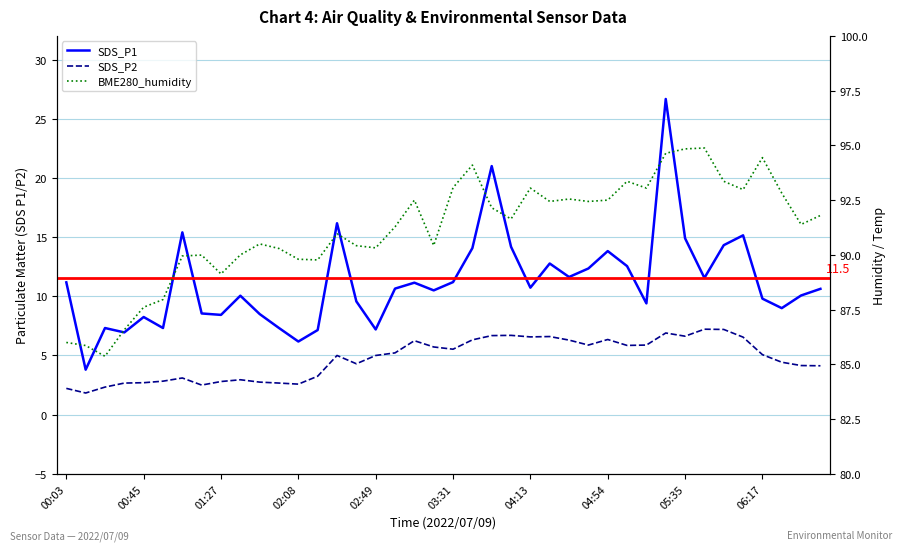

What position from the right is 02:18?

27